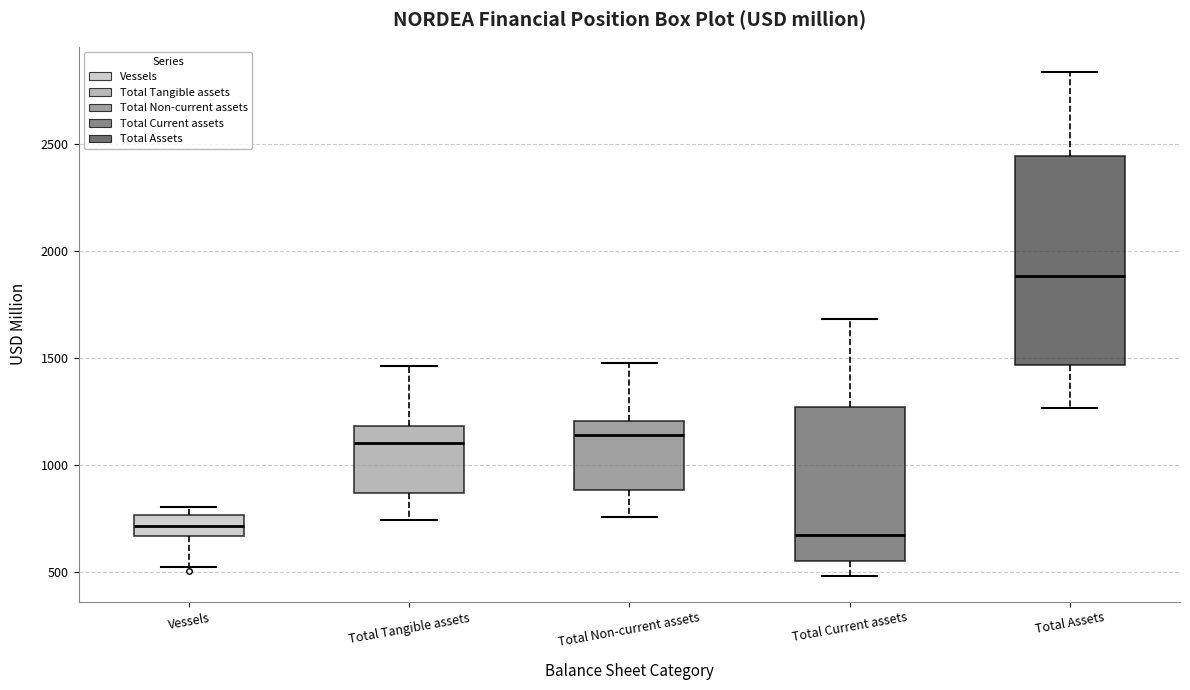

Which box has the highest median line?

Total Assets